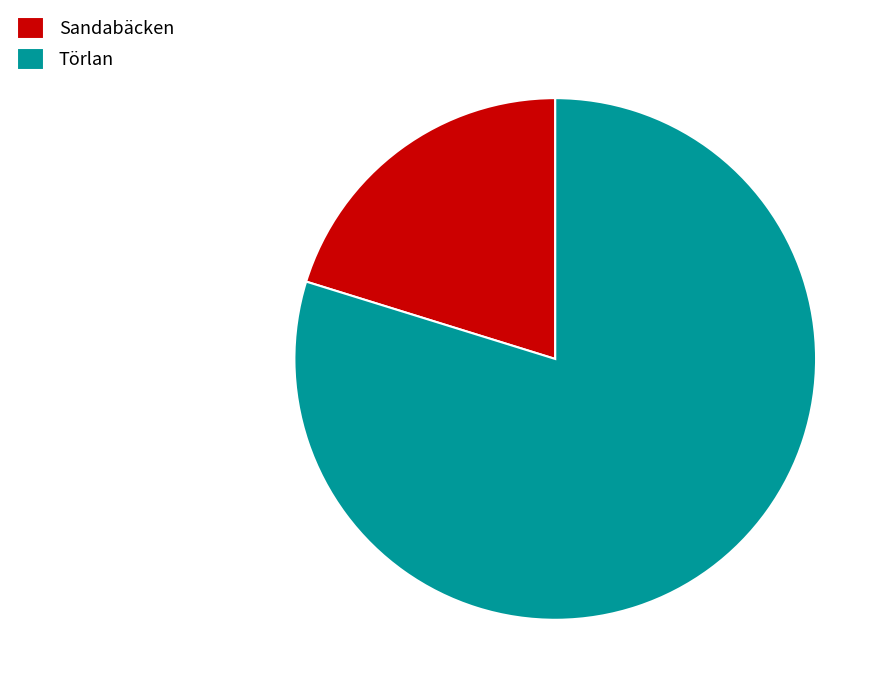

Do Törlan and Sandabäcken together represent more than half of the pie?

Yes